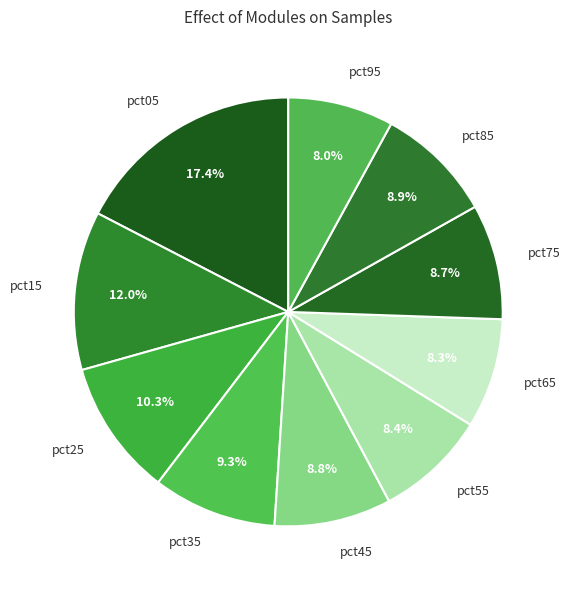

To the nearest percent, what percentage of the pie is pct65?

8%